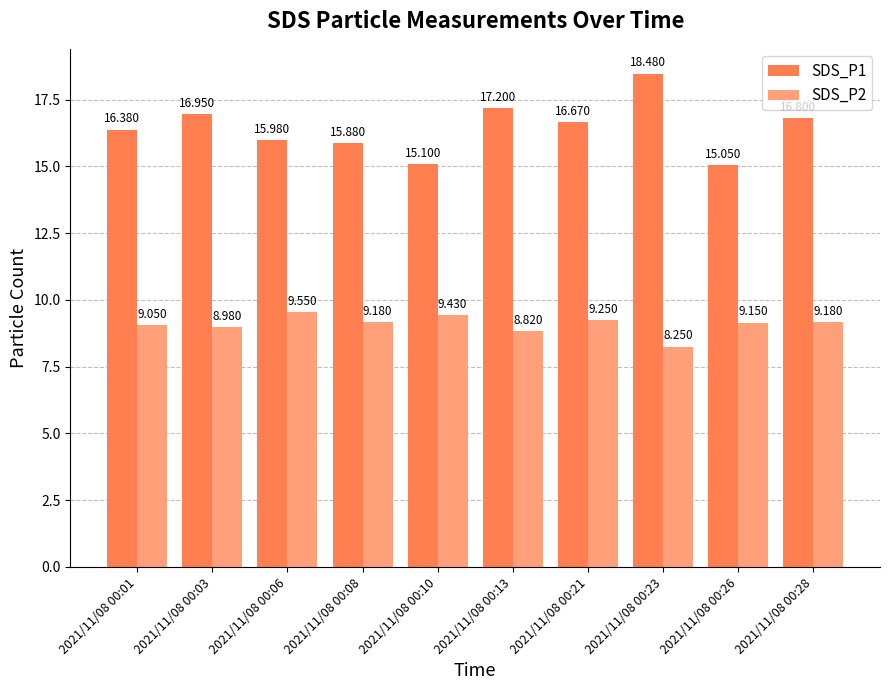

True or false: SDS_P1 has a value of 29.5 at 2021/11/08 00:01.

False